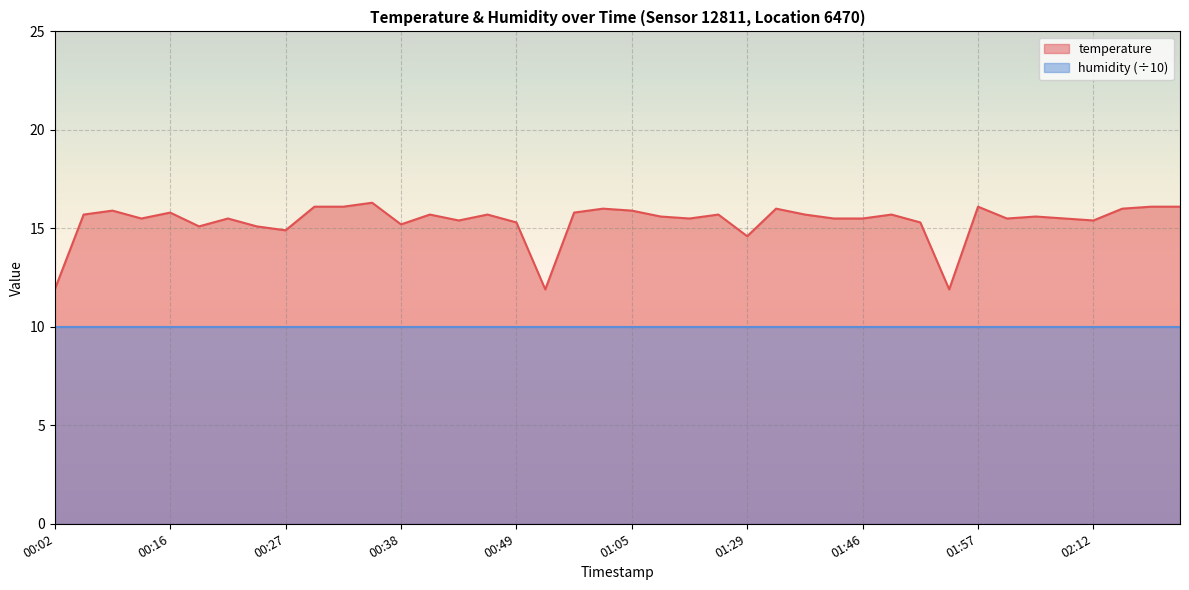

Is it true that the value at 01:49 is 15.7?

True